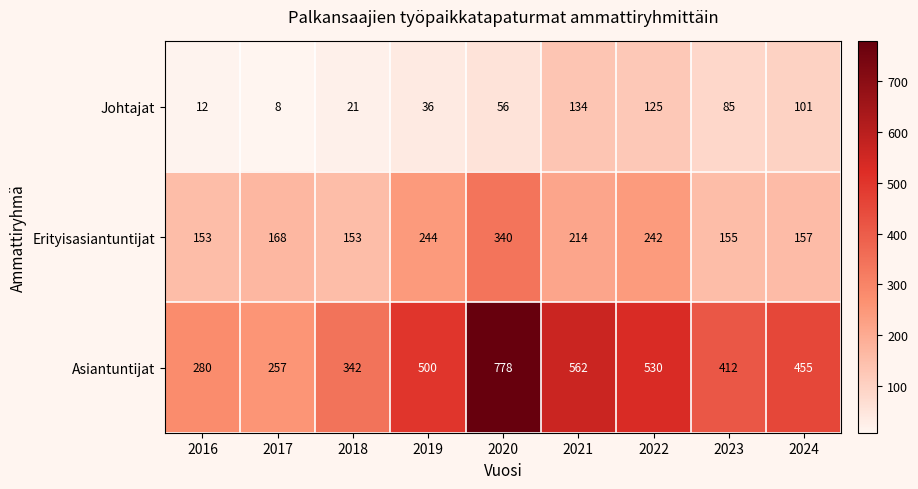

Which series has the largest range (max minus min)?

Asiantuntijat